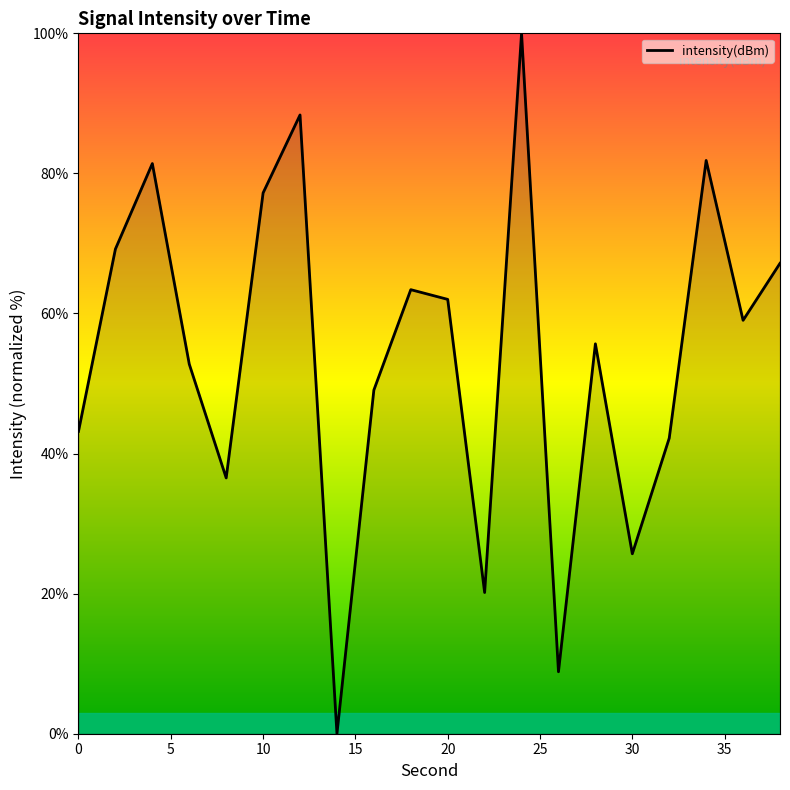

How many values exceed 59?

10